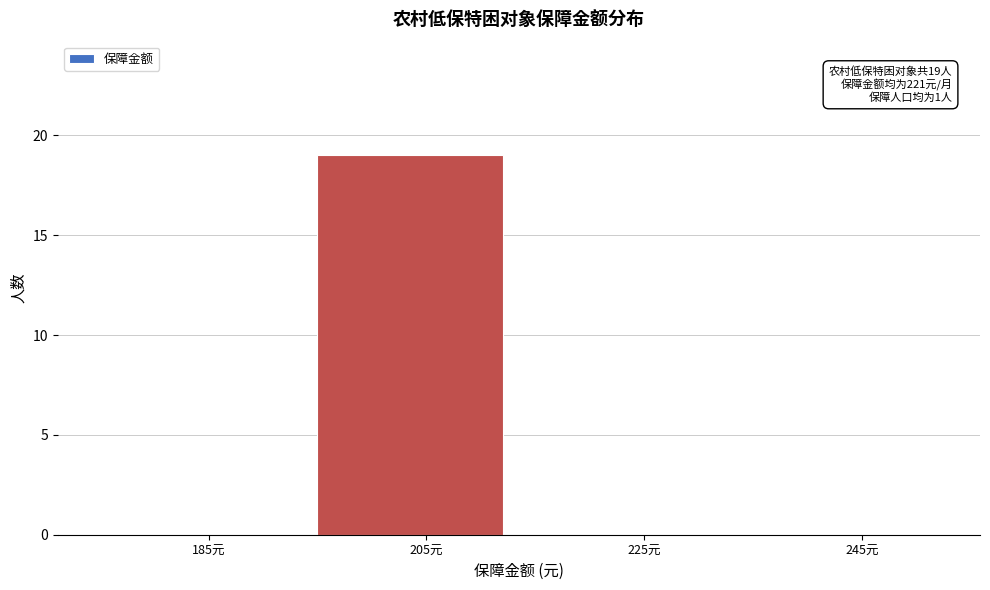

Reading left to right, extract all data points from this chart.

185元=0	205元=19	225元=0	245元=0